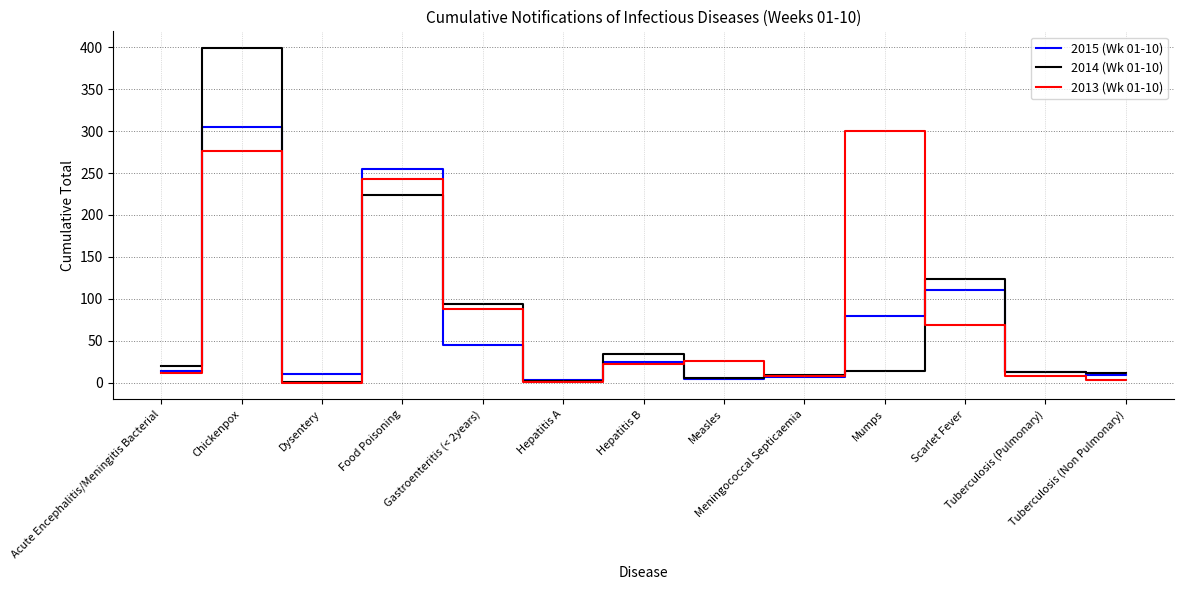

Which category has the lowest value in the 2014 (Wk 01-10) series?

Dysentery